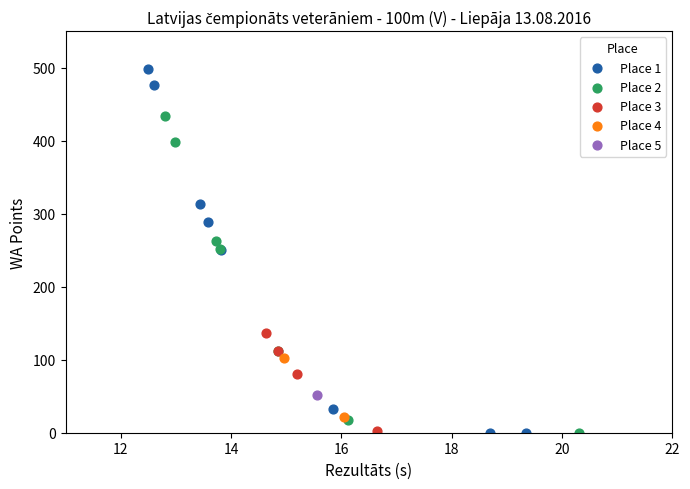

What are all the series names shown in the legend?

Place 1, Place 2, Place 3, Place 4, Place 5